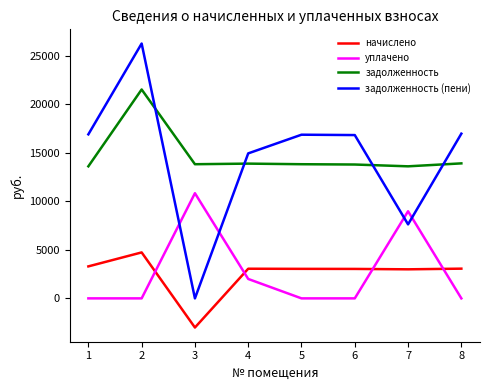

What is the difference between the уплачено values at 4 and 8?

2000.0